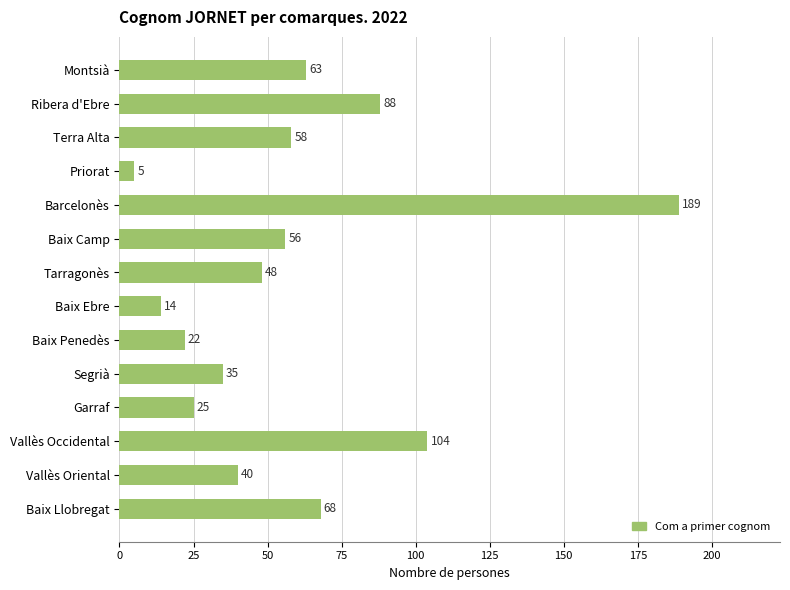

Reading top to bottom, list all the values displayed in this chart.

Montsià=63	Ribera d'Ebre=88	Terra Alta=58	Priorat=5	Barcelonès=189	Baix Camp=56	Tarragonès=48	Baix Ebre=14	Baix Penedès=22	Segrià=35	Garraf=25	Vallès Occidental=104	Vallès Oriental=40	Baix Llobregat=68